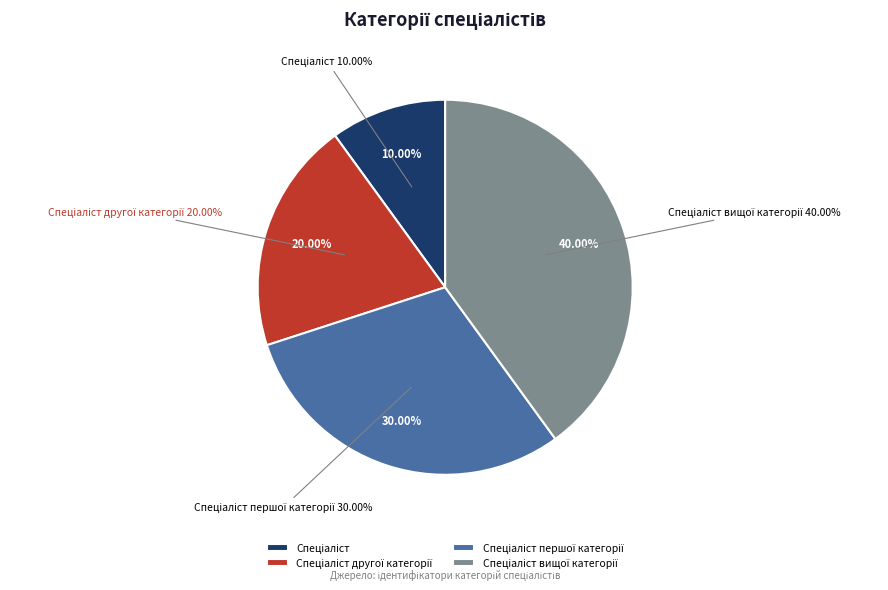

To the nearest percent, what percentage of the pie is Спеціаліст?

10%